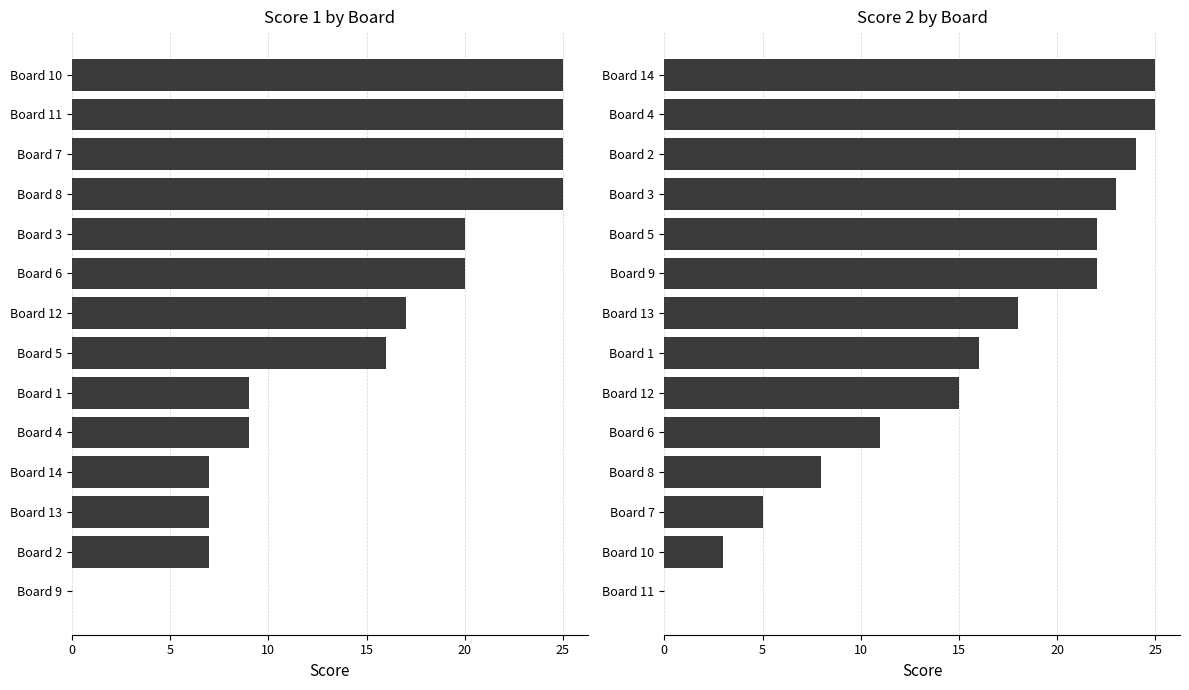

What are all the series names shown in the legend?

Score 1, Score 2